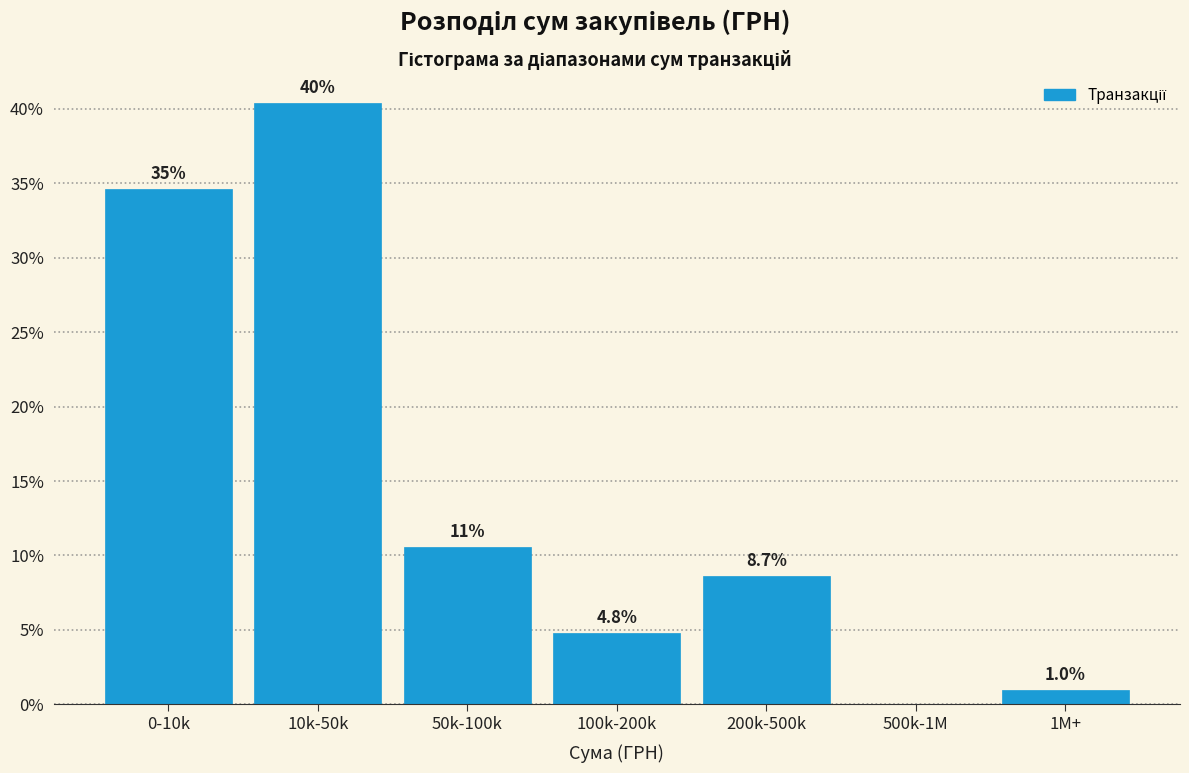

Reading left to right, extract all data points from this chart.

0-10k=34.6	10k-50k=40.4	50k-100k=10.6	100k-200k=4.8	200k-500k=8.7	500k-1M=0.0	1M+=1.0